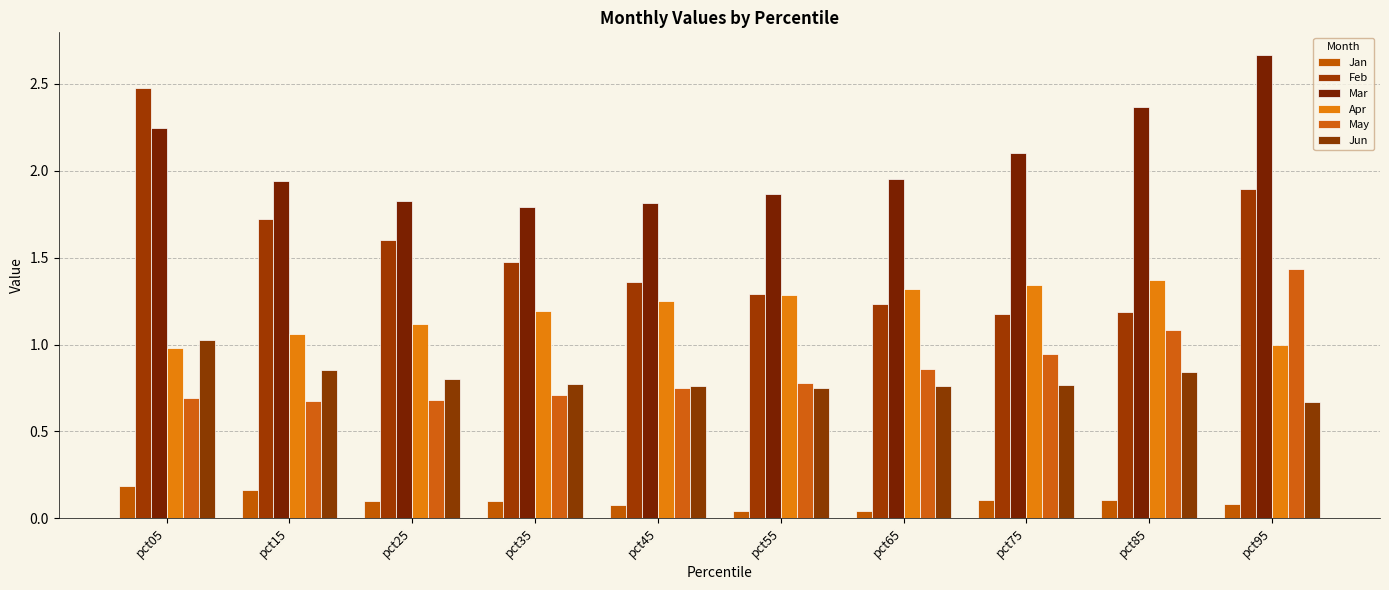

What is the spread (max minus min) of values at pct55?

1.8